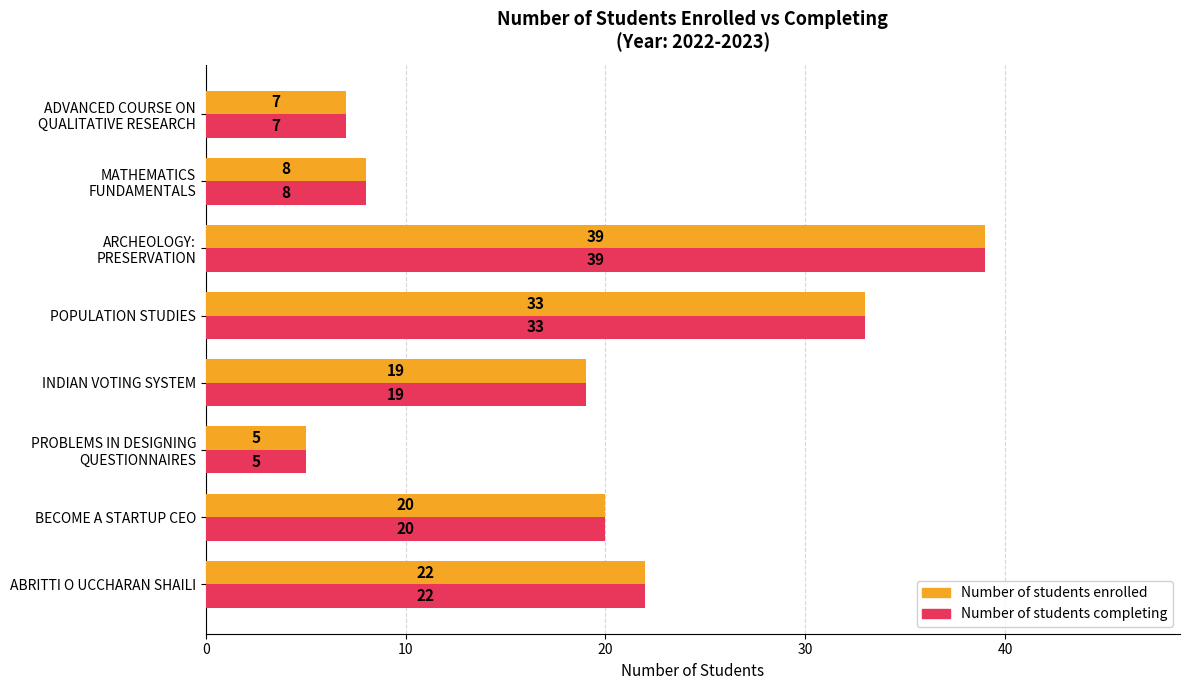

What are all the series names shown in the legend?

Number of students enrolled, Number of students completing